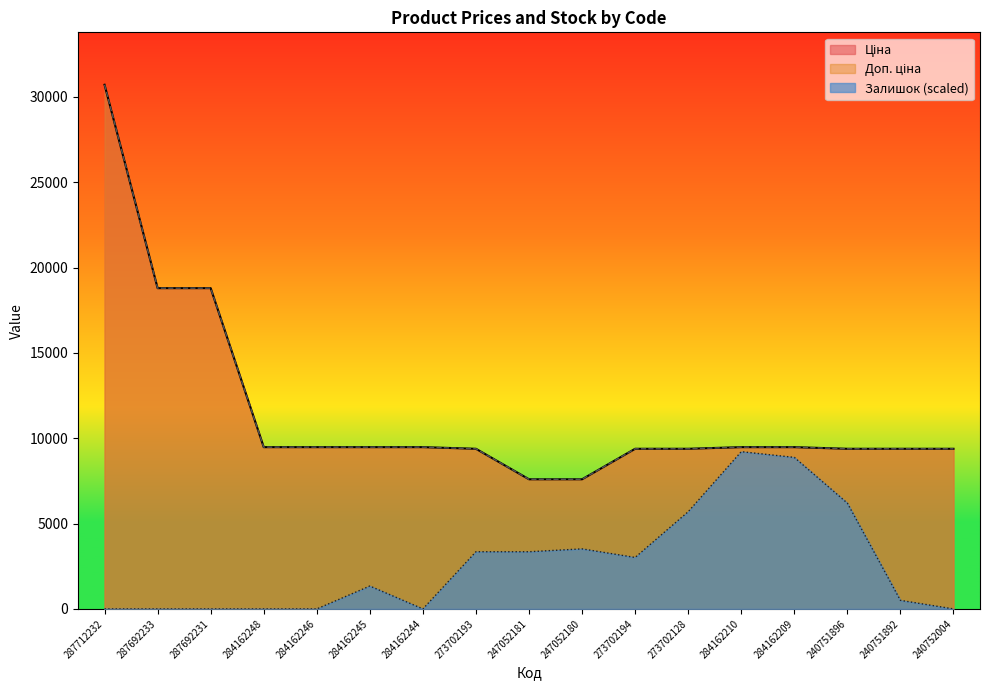

Reading left to right, list all the values displayed in this chart.

Ціна: 287712232=30717.1	287692233=18796.8	287692231=18796.8	284162248=9480.1	284162246=9480.1	284162245=9480.1	284162244=9480.1	273702193=9384.0	247052181=7596.5	247052180=7596.5	273702194=9384.0	273702128=9384.0	284162210=9480.1	284162209=9480.1	240751896=9384.0	240751892=9384.0	240752004=9384.0
Доп. ціна: 287712232=30717.1	287692233=18796.8	287692231=18796.8	284162248=9480.1	284162246=9480.1	284162245=9480.1	284162244=9480.1	273702193=9384.0	247052181=7596.5	247052180=7596.5	273702194=9384.0	273702128=9384.0	284162210=9480.1	284162209=9480.1	240751896=9384.0	240751892=9384.0	240752004=9384.0
Залишок: 287712232=0.0	287692233=0.0	287692231=0.0	284162248=0.0	284162246=0.0	284162245=1340.4	284162244=0.0	273702193=3351.0	247052181=3351.0	247052180=3518.5	273702194=3015.9	273702128=5696.6	284162210=9215.1	284162209=8880.0	240751896=6199.3	240751892=502.6	240752004=0.0